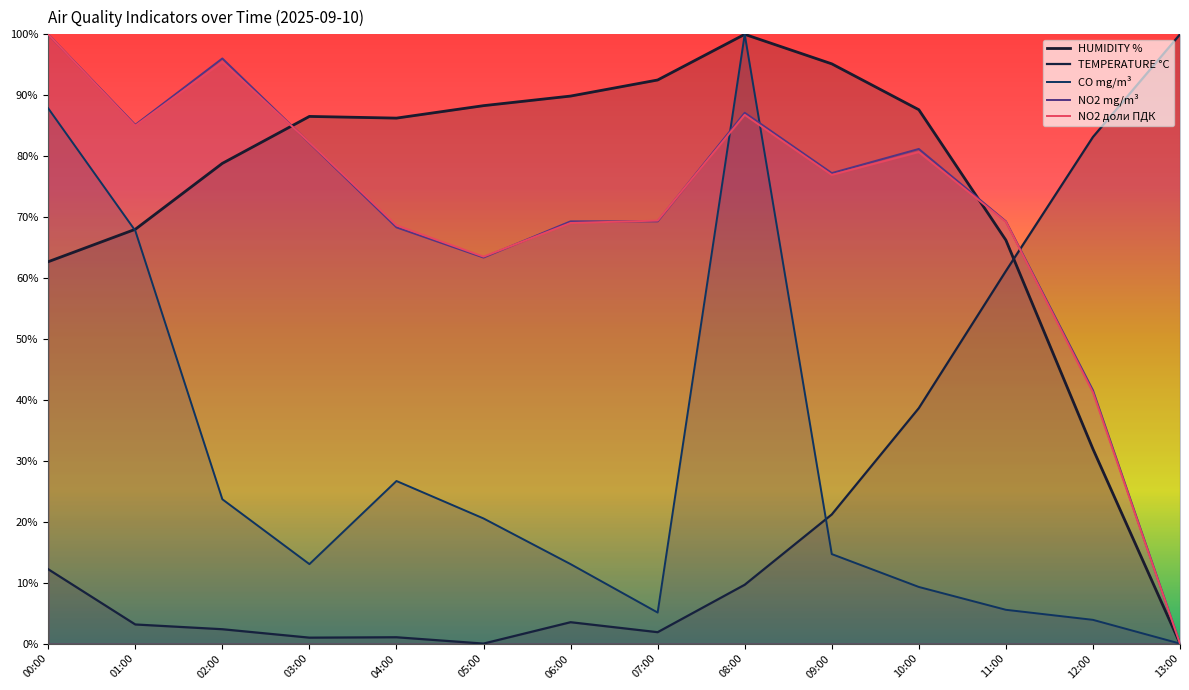

What is the total value across all series at 10:00?

297.4